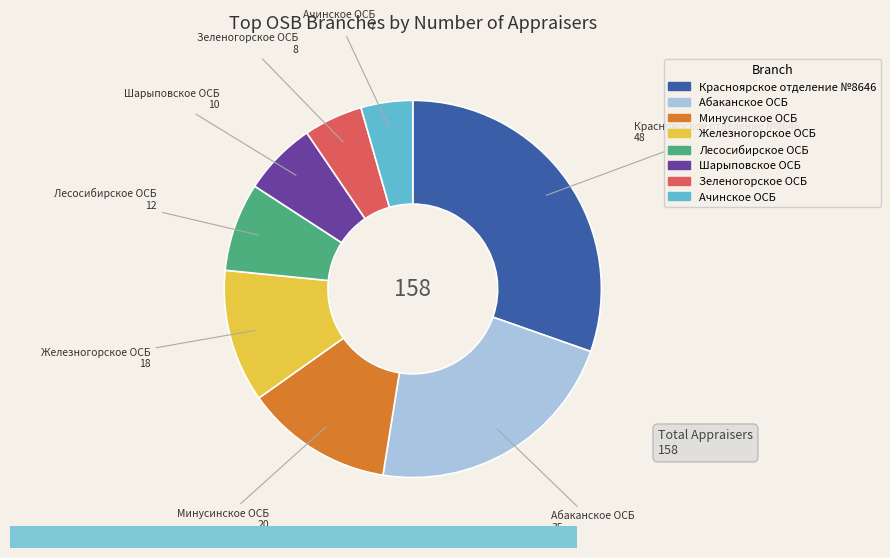

Is there a majority slice in this chart?

No